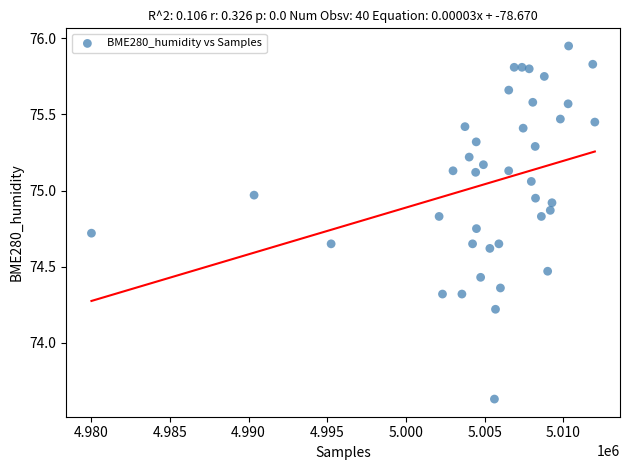

What is the range of X values (max minus min)?

31973.0